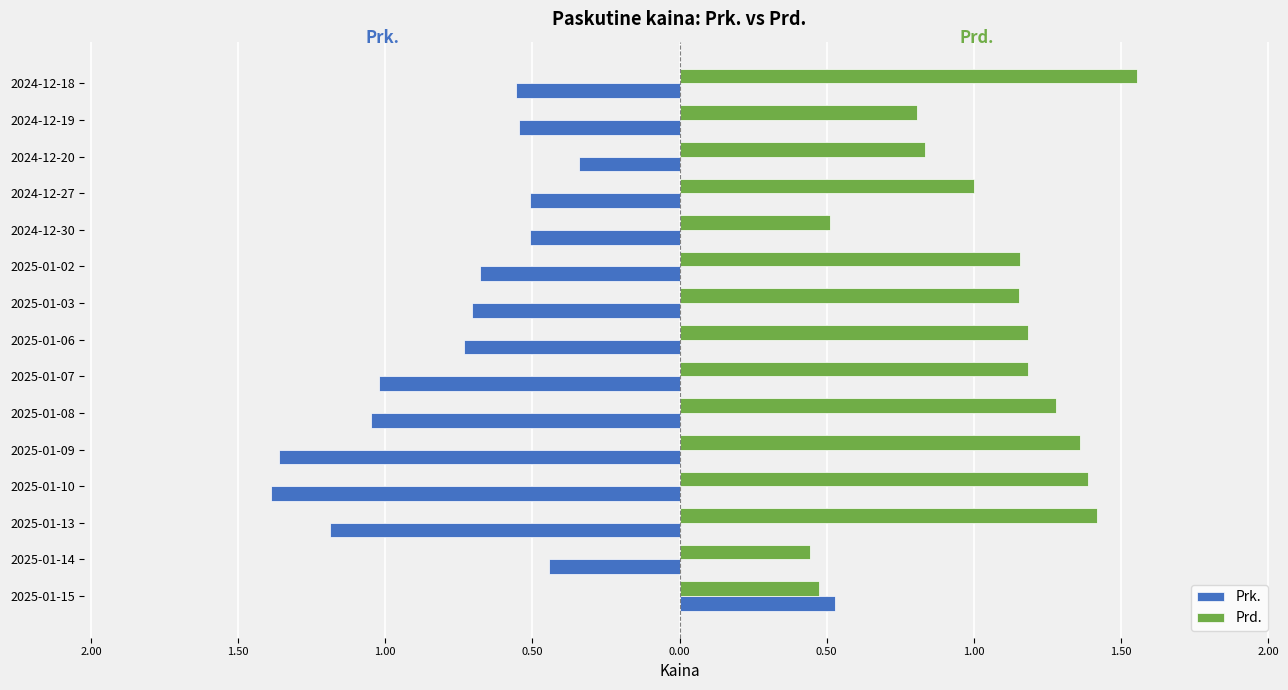

What are all the series names shown in the legend?

Prk., Prd.